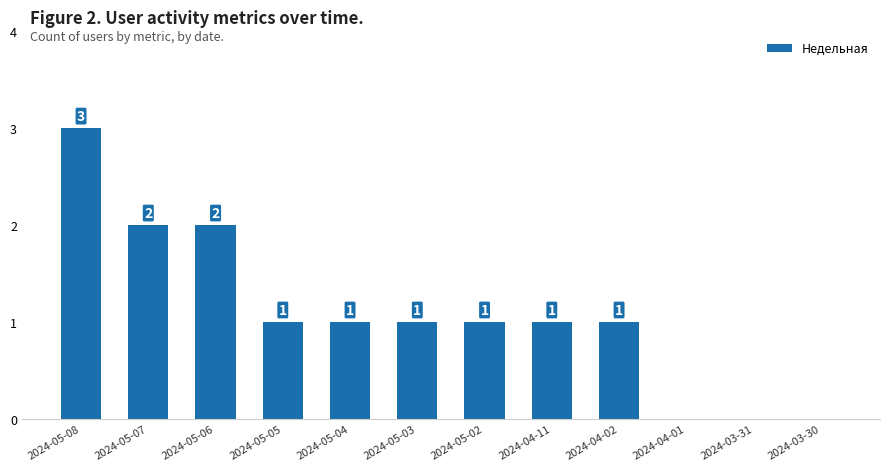

What is the greatest value displayed?

3